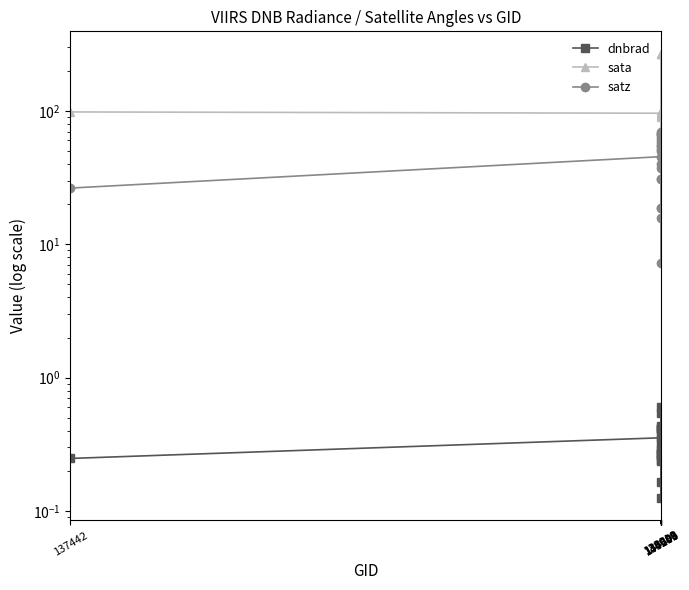

At how many categories does at least one series exceed 183?

2